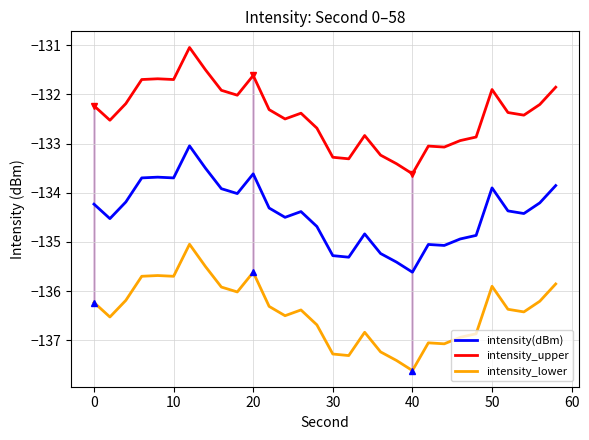

What is the difference between the maximum and minimum values in the intensity(dBm) series?

2.6